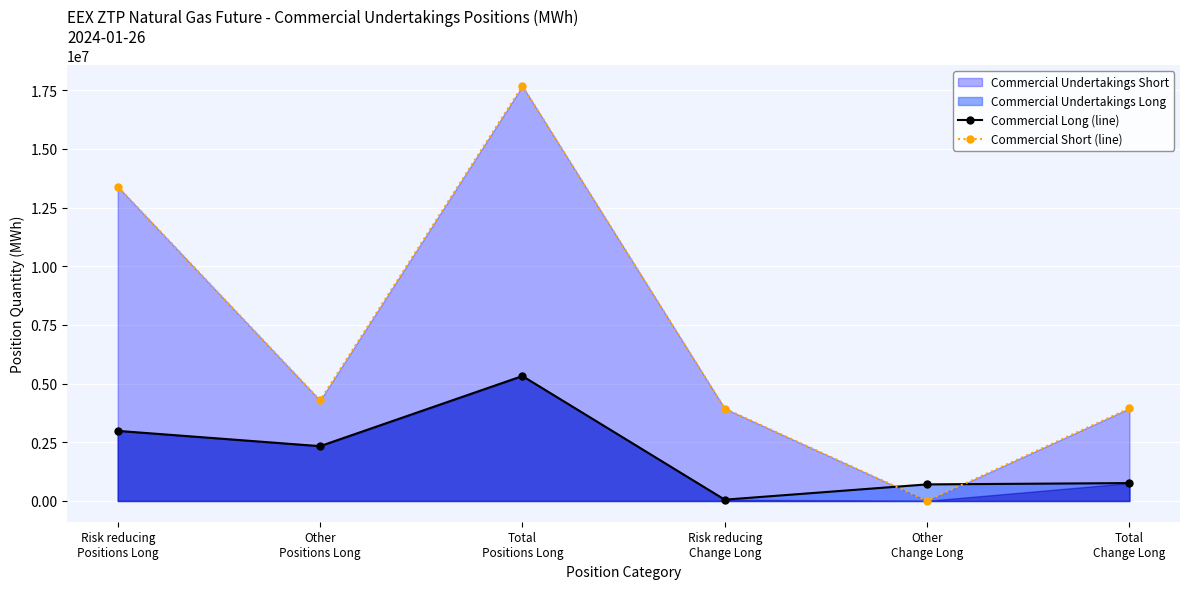

Which series changed the most between Other
Change Long and Total
Change Long?

Commercial Short (line)